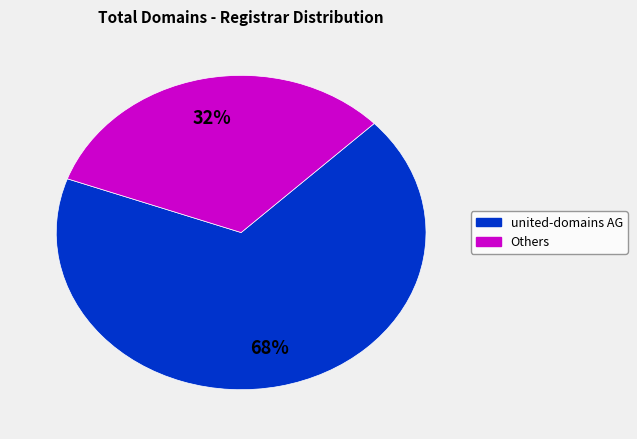

Is there a majority slice in this chart?

Yes